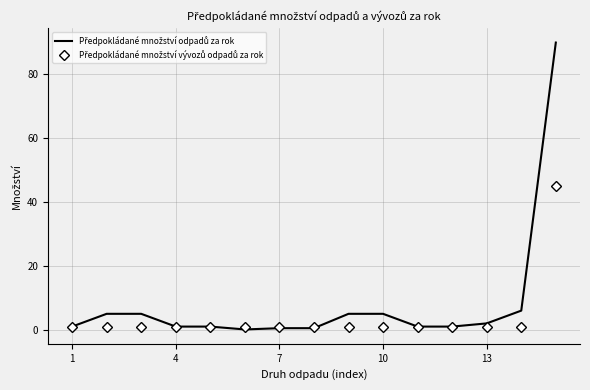

Which series has the largest total across all categories?

Předpokládané množství odpadů za rok